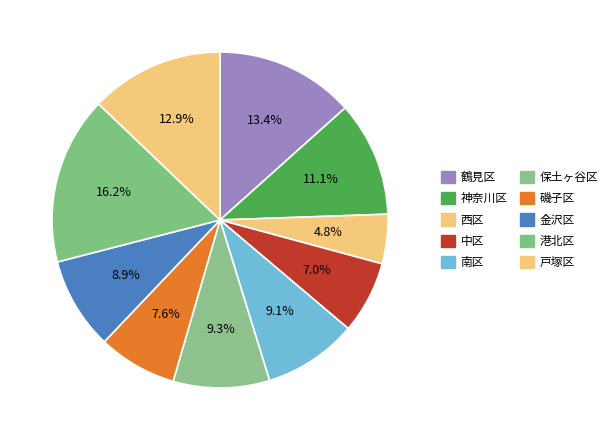

Count the number of slices in the pie.

10